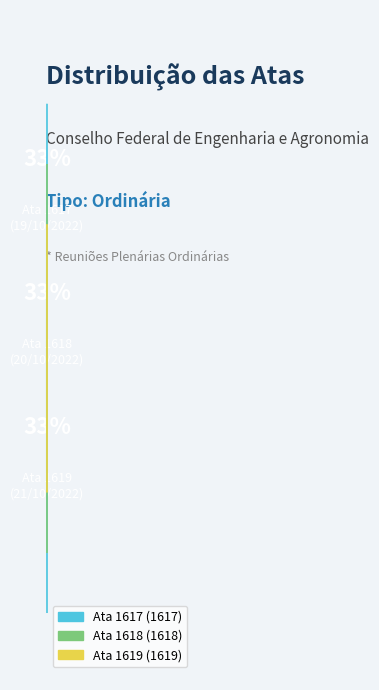

Count the number of slices in the pie.

3